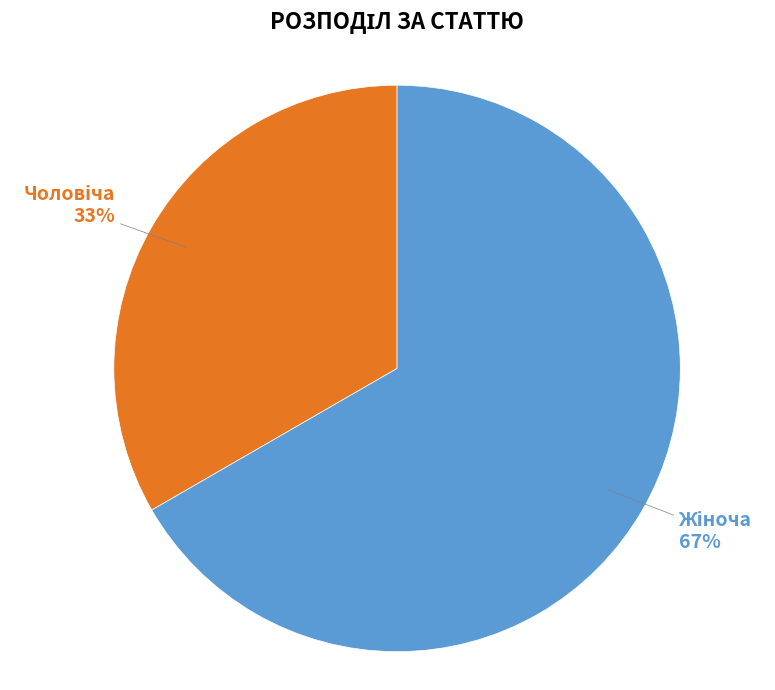

To the nearest percent, what is the average slice percentage?

50%